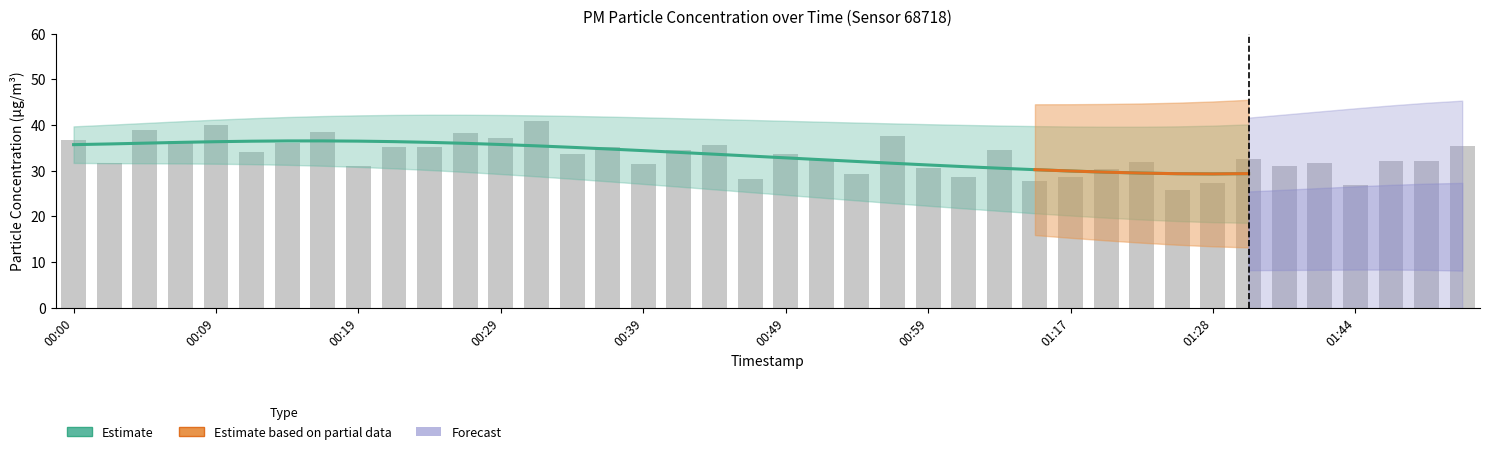

How many data points does each series have?

40